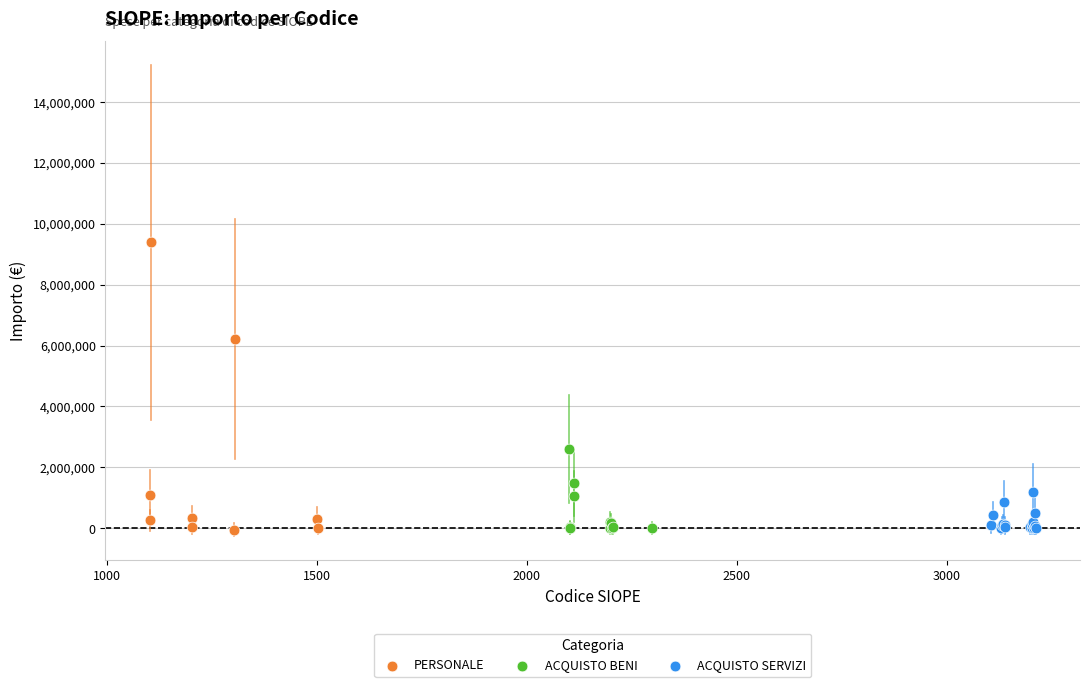

Which series has the largest Y range (max minus min)?

PERSONALE